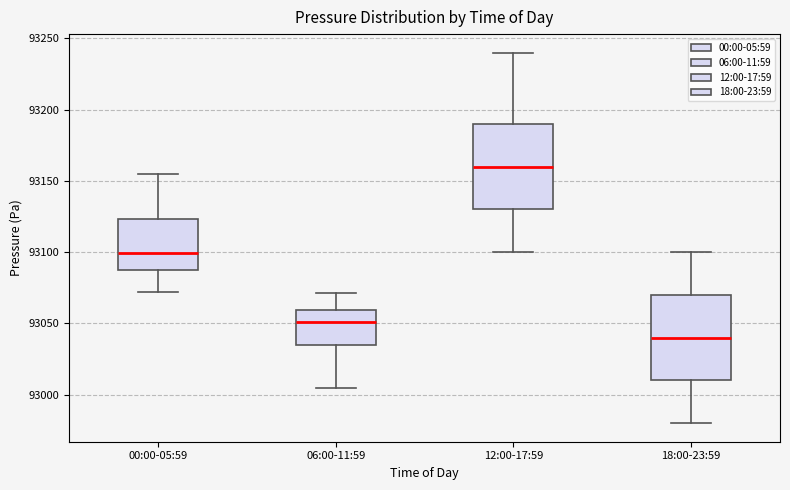

Which box has the lowest median line?

18:00-23:59